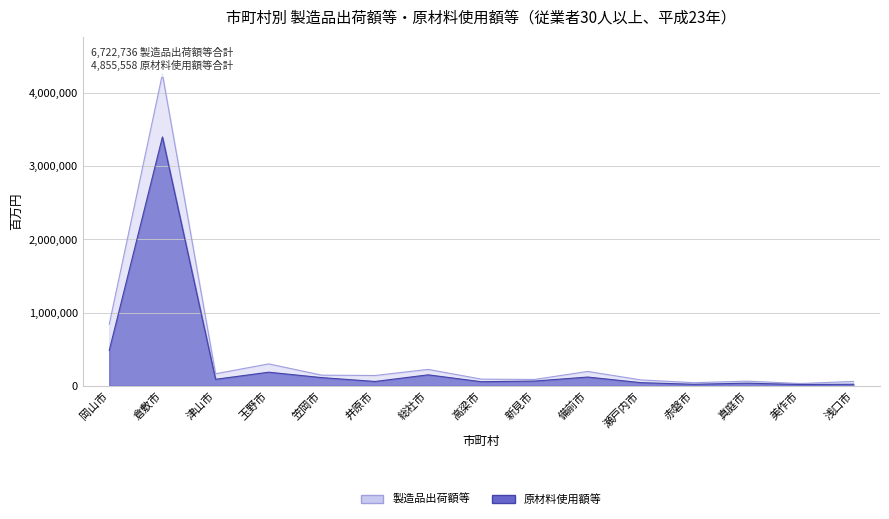

At how many categories does at least one series exceed 4220971?

1